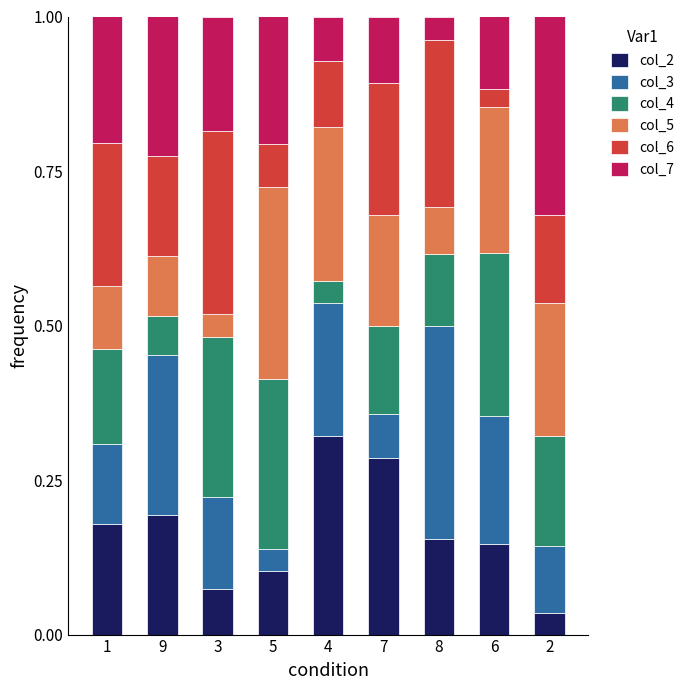

What is the total value across all series at 2?

1.0